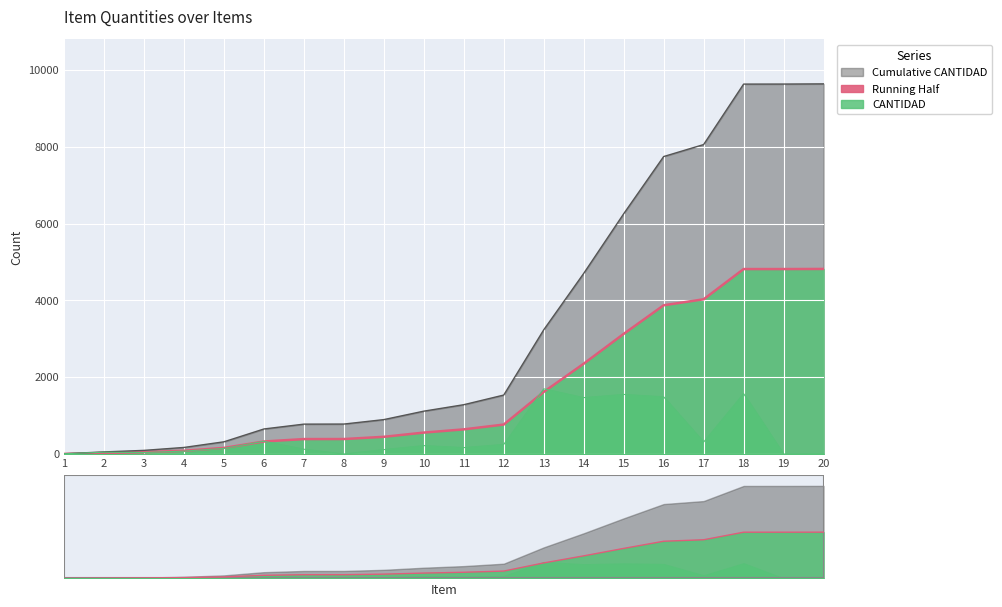

Count the number of categories in the chart.

20